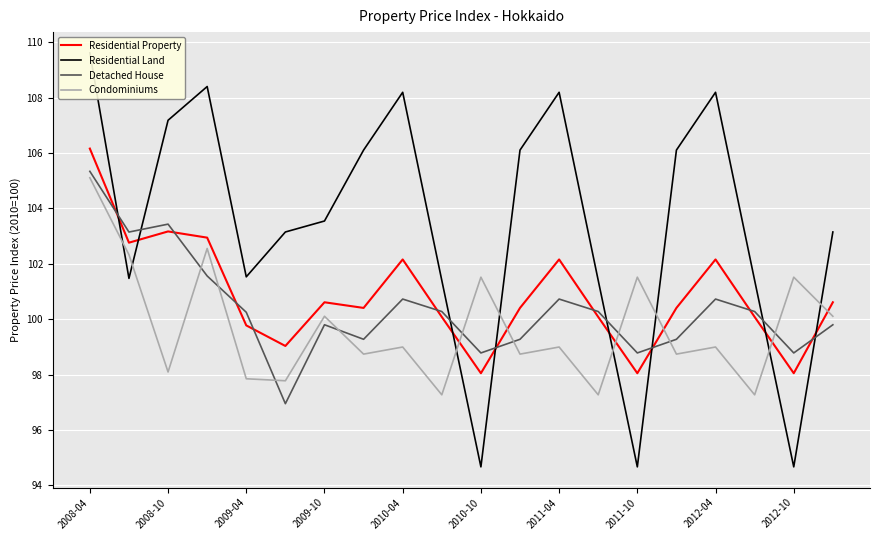

Reading right to left, transcribe all the data shown in this chart.

Residential Property: 100.6	98.1	100.1	102.2	100.4	98.1	100.1	102.2	100.4	98.1	100.1	102.2	100.4	100.6	99.0	99.8	102.9	103.2	102.8	106.2
Residential Land: 103.1	94.7	101.4	108.2	106.1	94.7	101.4	108.2	106.1	94.7	101.4	108.2	106.1	103.5	103.1	101.5	108.4	107.2	101.5	109.6
Detached House: 99.8	98.8	100.3	100.7	99.3	98.8	100.3	100.7	99.3	98.8	100.3	100.7	99.3	99.8	97.0	100.3	101.6	103.4	103.1	105.3
Condominiums: 100.1	101.5	97.3	99.0	98.7	101.5	97.3	99.0	98.7	101.5	97.3	99.0	98.7	100.1	97.8	97.9	102.6	98.1	102.3	105.1